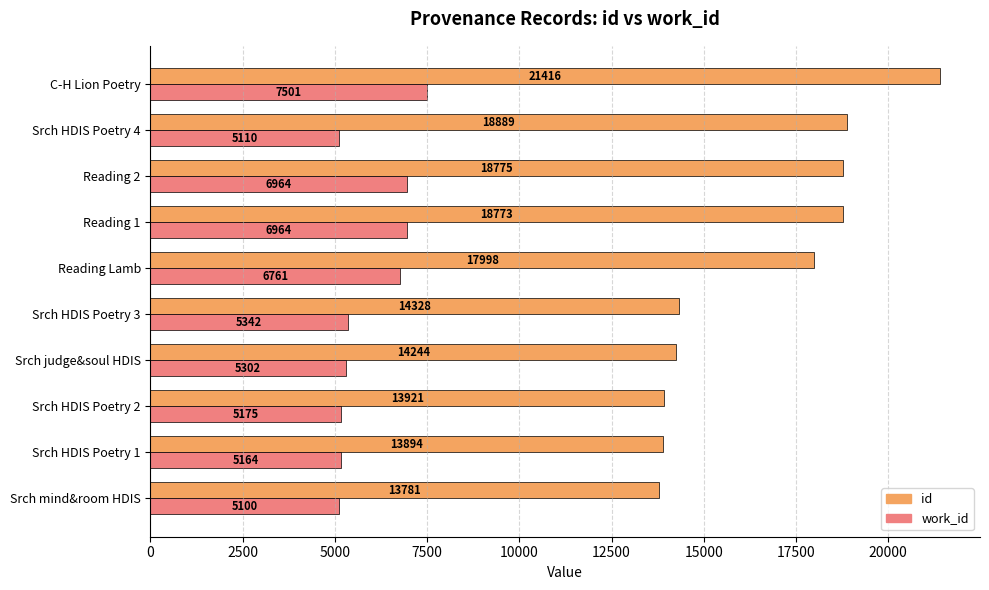

What is the maximum value shown in the chart?

21416